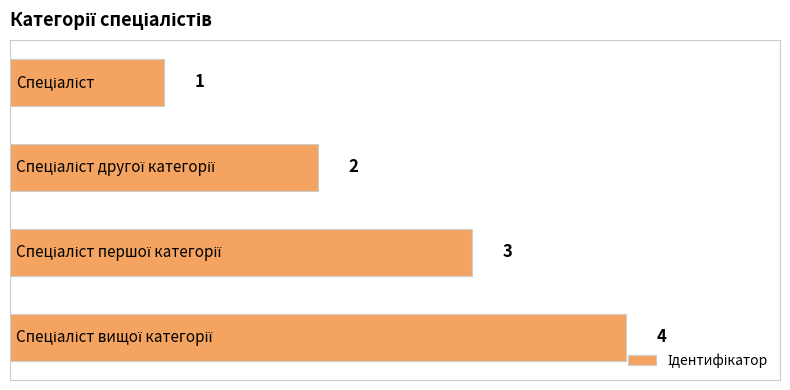

What is the minimum value shown in the chart?

1